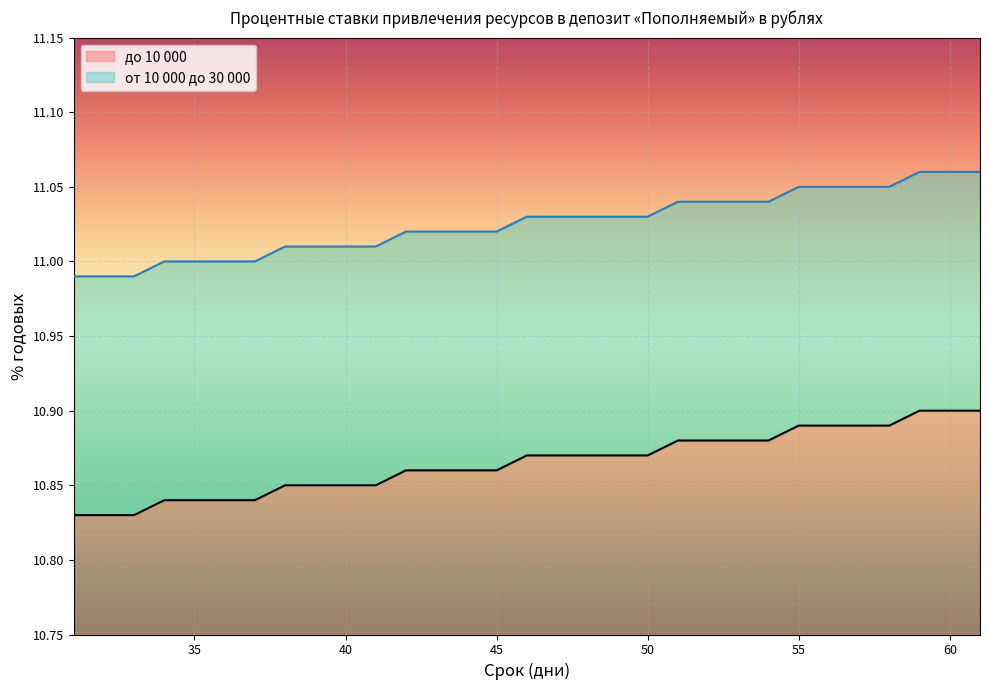

Which series changed the most between 31 and 56?

до 10 000